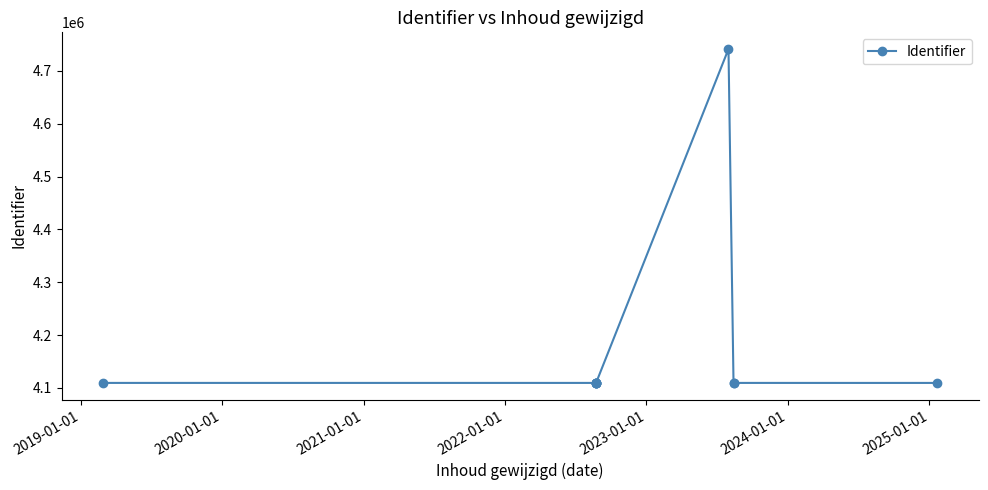

How many values are below 4109422?

5